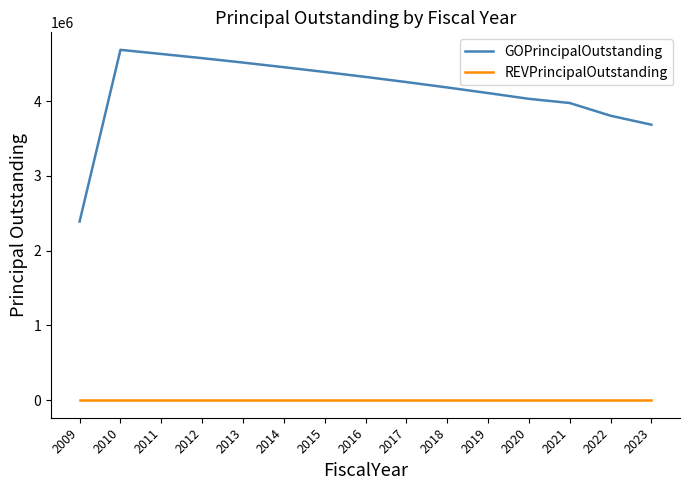

List the series in order of their peak value, highest first.

GOPrincipalOutstanding, REVPrincipalOutstanding